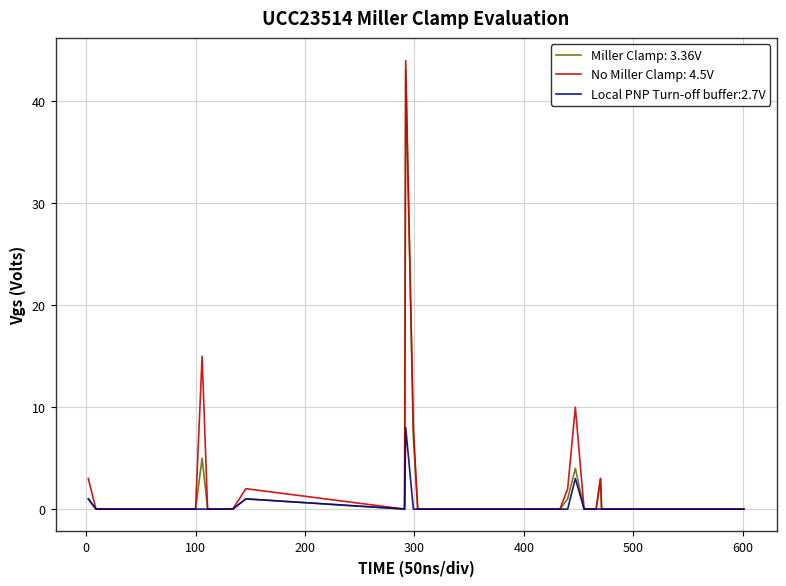

Which series has the largest range (max minus min)?

No Miller Clamp: 4.5V